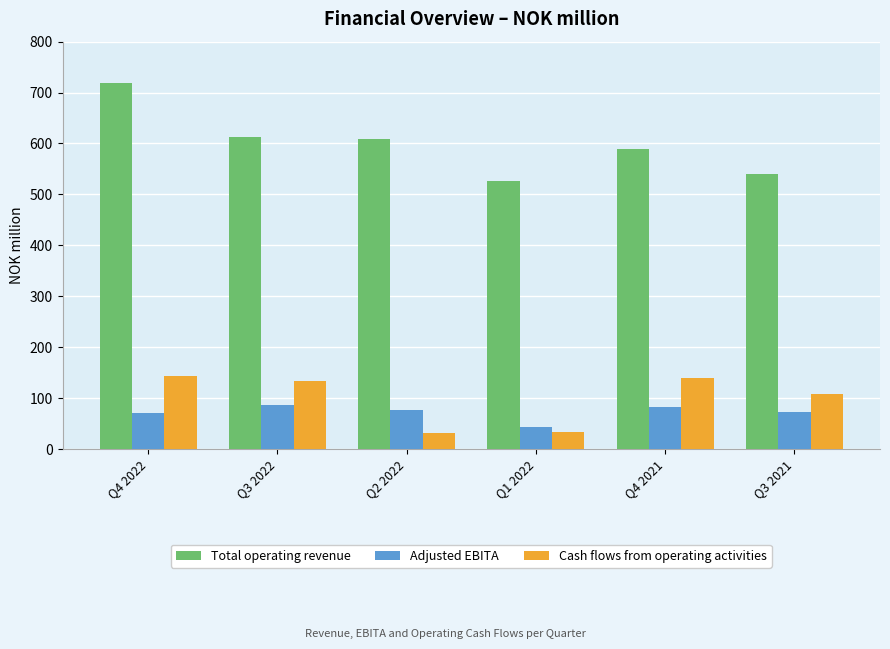

Which category has the highest value across all series?

Q4 2022